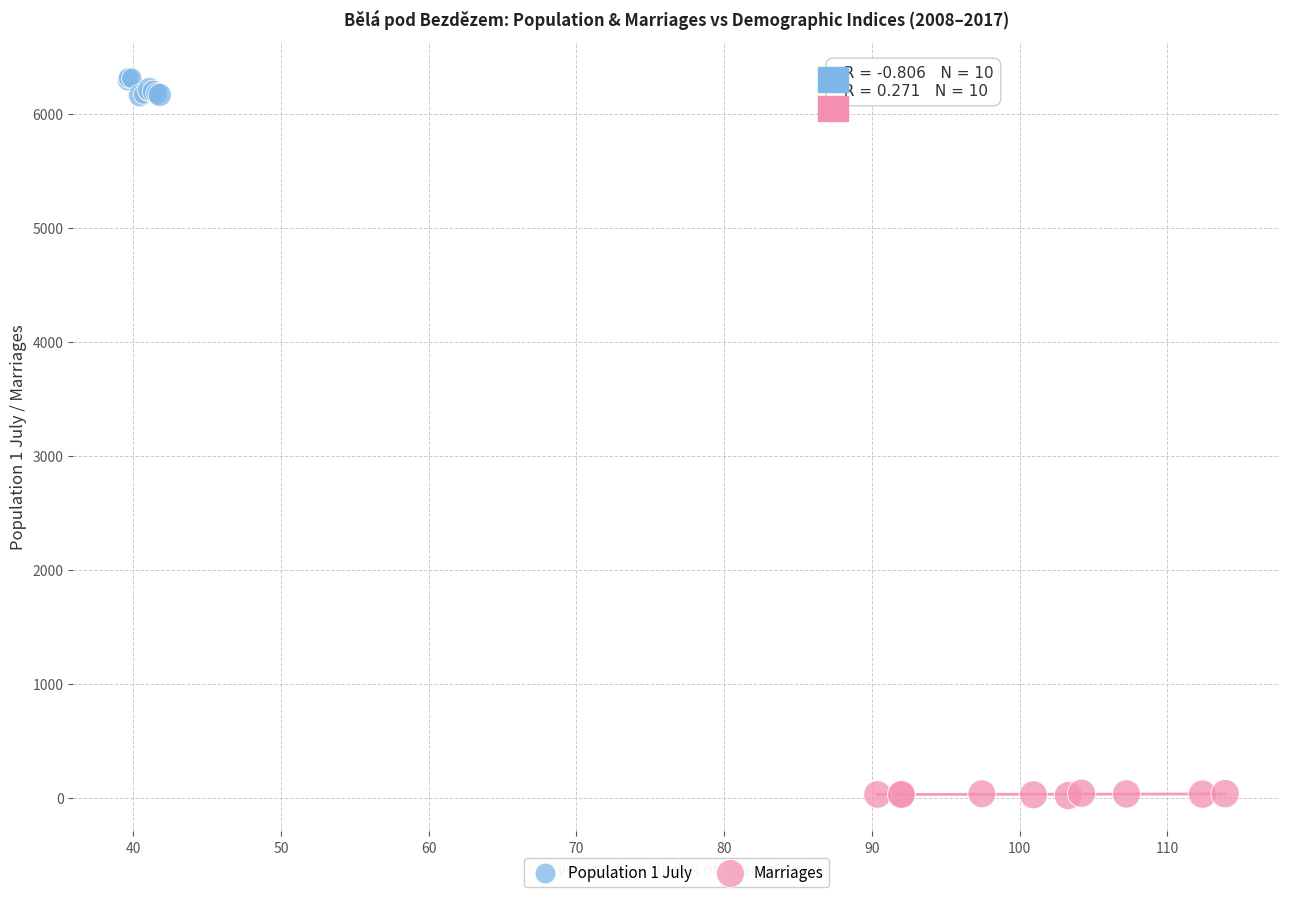

Which series has the largest Y range (max minus min)?

Population 1 July